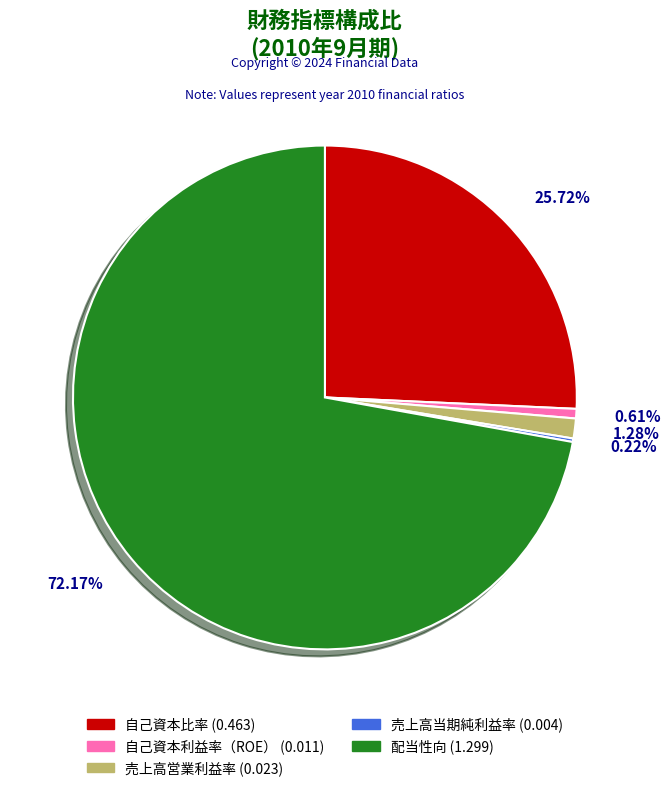

Which has a higher value, 自己資本利益率（ROE） or 売上高営業利益率?

売上高営業利益率